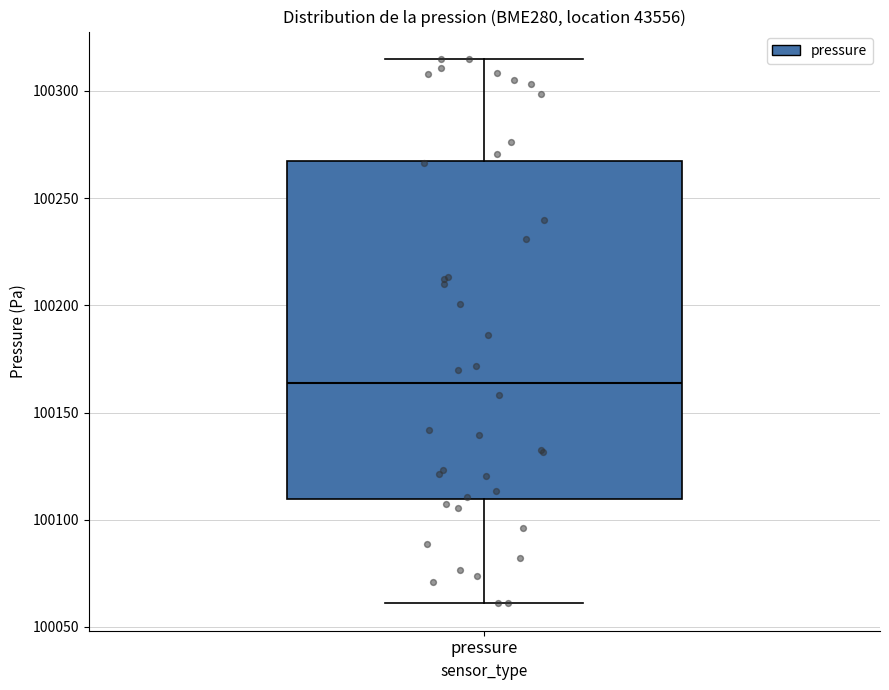

Transcribe this box plot: give where the median line is, the range the box spans, and where the two whiskers end, as read against the y-axis. The values are not printed on the chart, so give them approximately, as read against the axis.

median 100165, box 100110 to 100270, whiskers 100060 to 100315